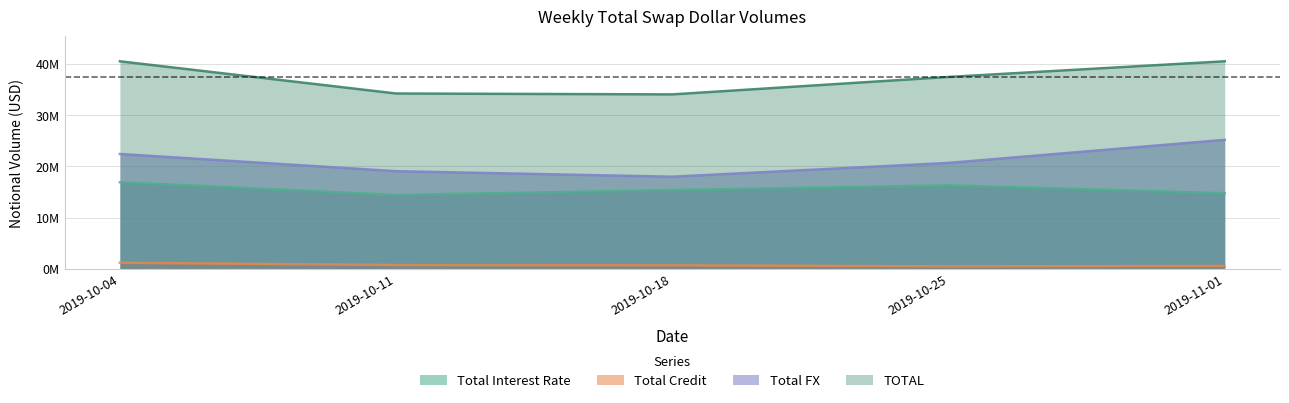

How many data points in TOTAL are above 37437660?

2